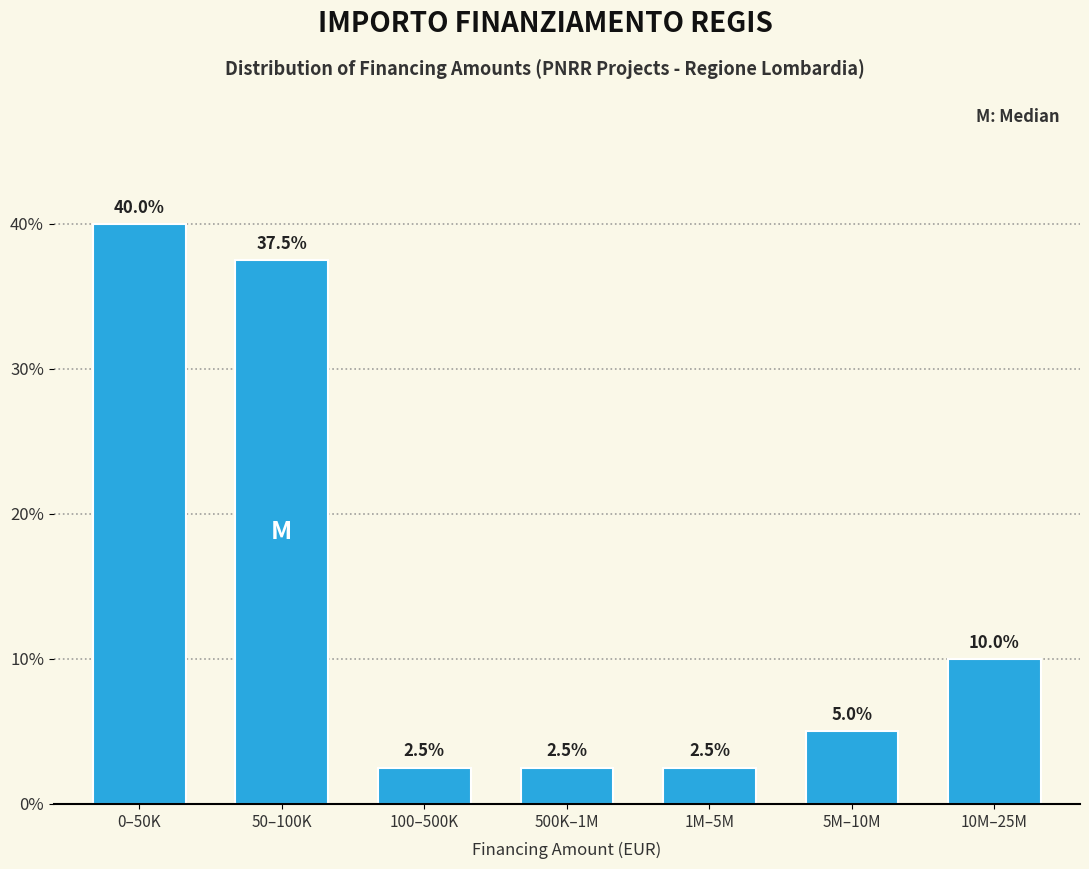

Reading left to right, what are all the values shown in this chart?

0–50K=40.0	50–100K=37.5	100–500K=2.5	500K–1M=2.5	1M–5M=2.5	5M–10M=5.0	10M–25M=10.0